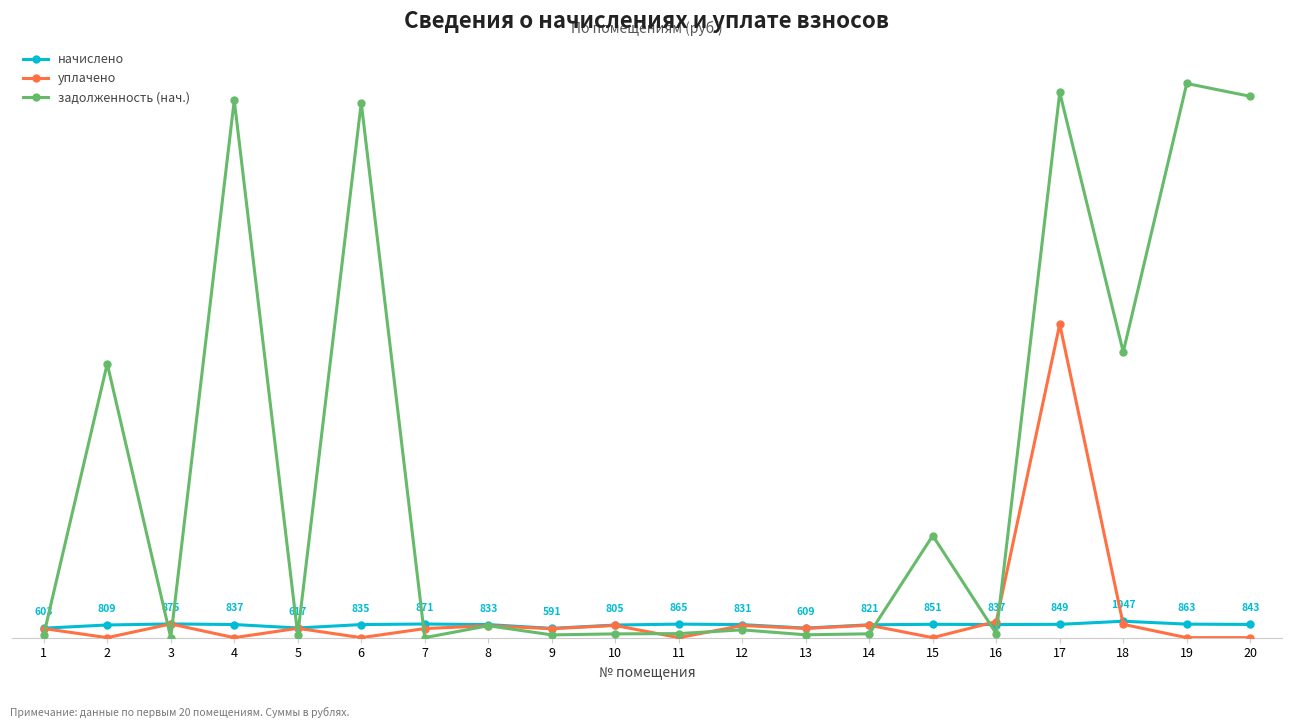

Which has a higher value, 19 or 13?

19